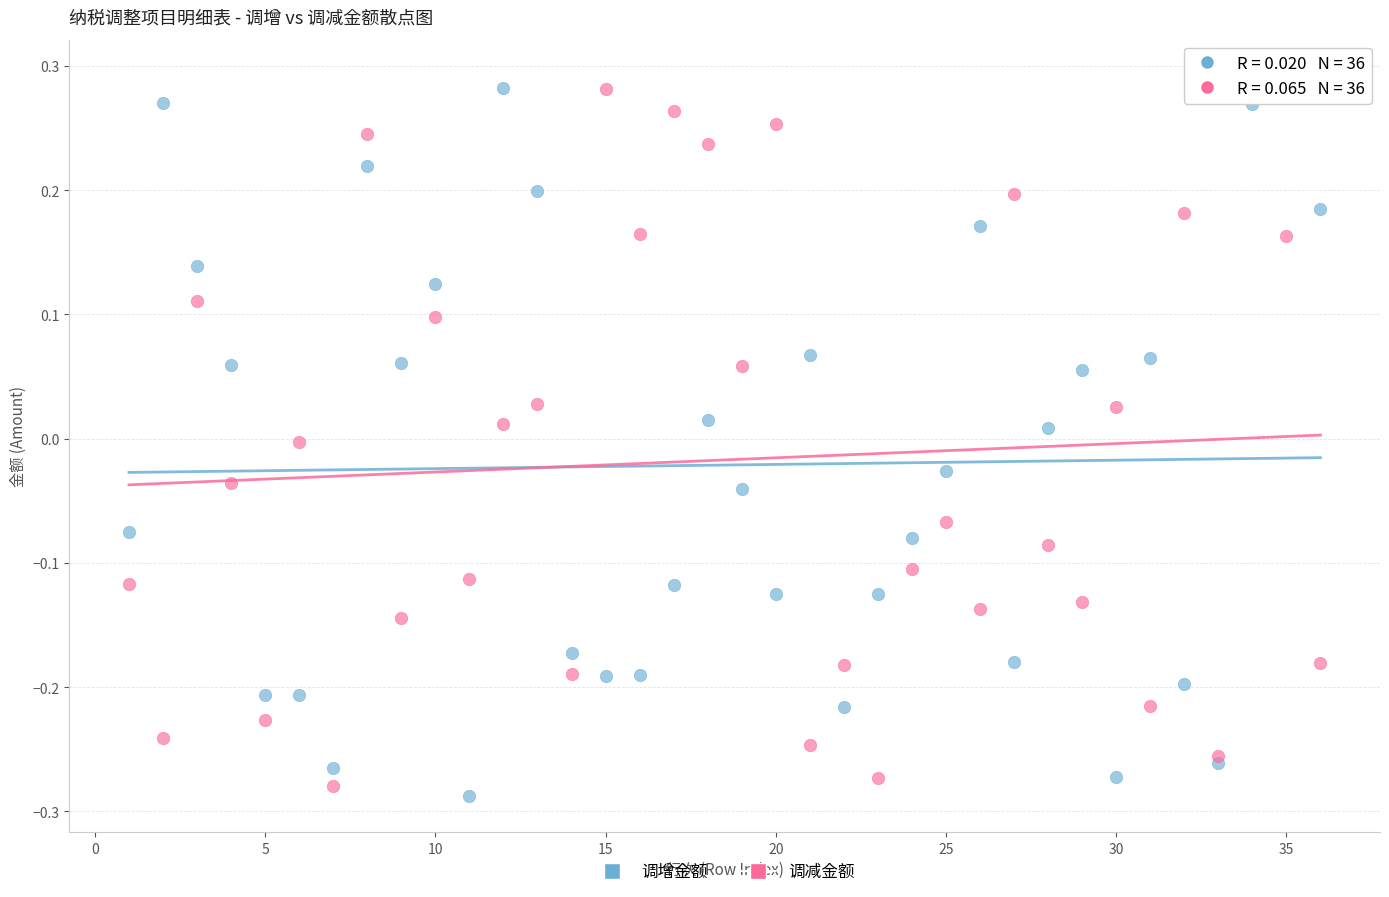

What is the X range (max minus min) for the scatter plot?

35.0